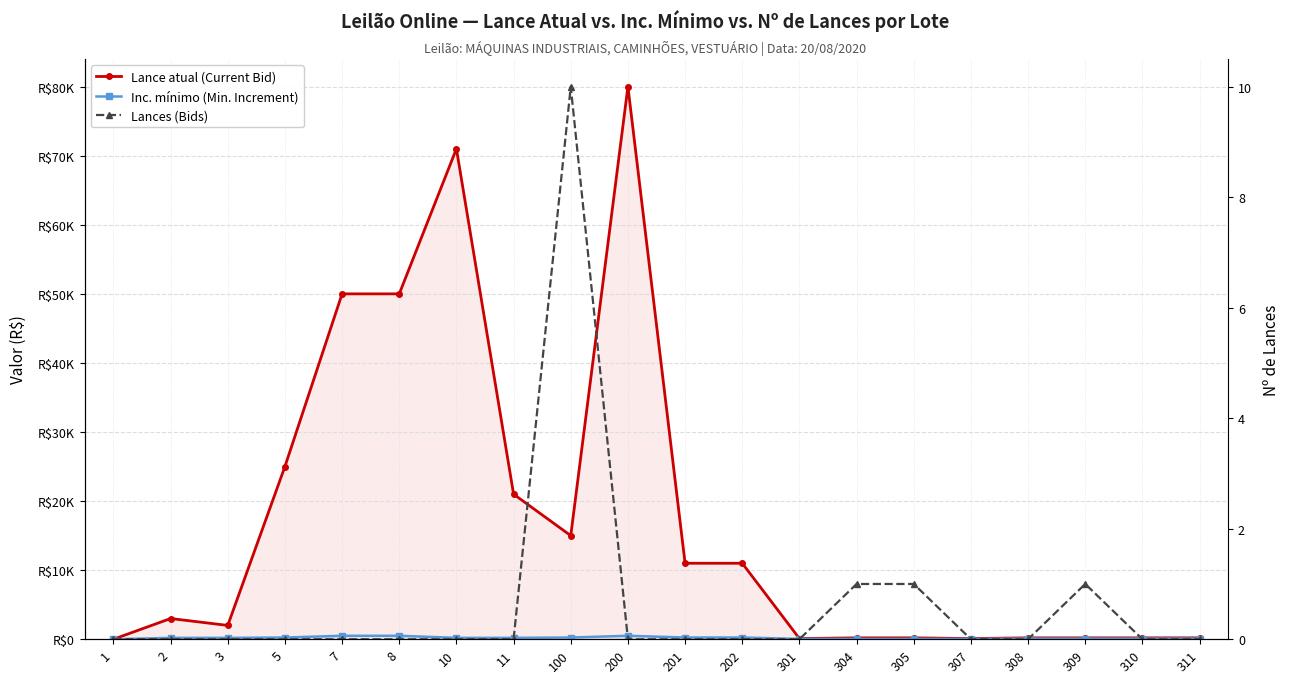

Reading left to right, extract all data points from this chart.

Lance atual (Current Bid): 0.0	3000.0	2000.0	25000.0	50000.0	50000.0	71000.0	21000.0	15000.0	80000.0	11000.0	11000.0	100.0	200.0	200.0	100.0	200.0	200.0	200.0	200.0
Inc. mínimo (Min. Increment): 0.0	200.0	200.0	250.0	500.0	500.0	200.0	200.0	250.0	500.0	250.0	250.0	50.0	50.0	50.0	50.0	100.0	100.0	100.0	100.0
Lances (Bids): 0.0	0.0	0.0	0.0	0.0	0.0	0.0	0.0	10.0	0.0	0.0	0.0	0.0	1.0	1.0	0.0	0.0	1.0	0.0	0.0